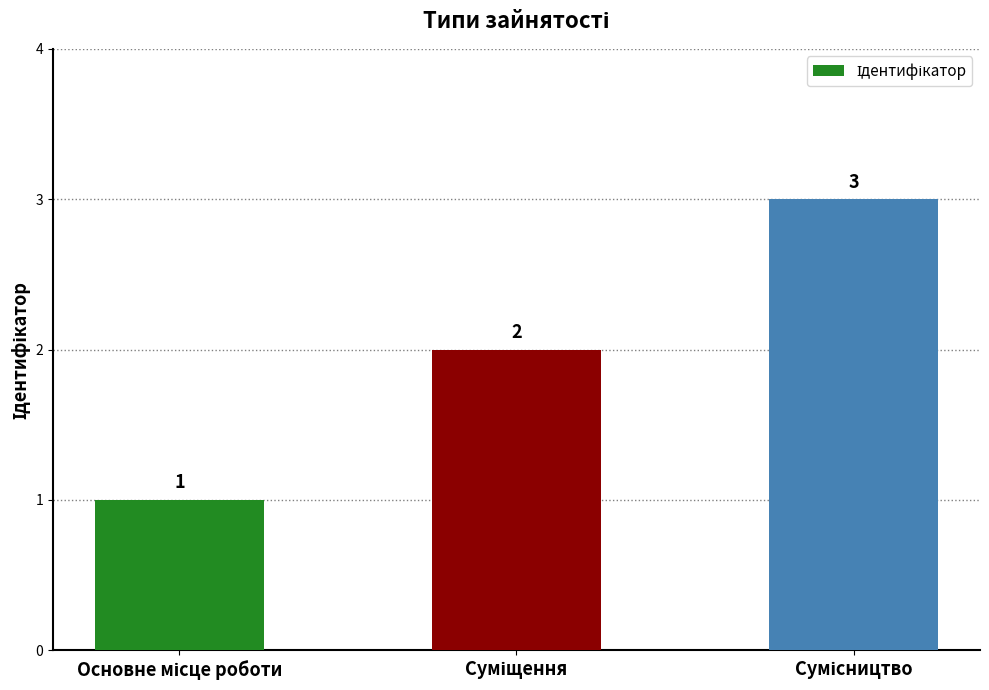

Count the number of data series in this chart.

1